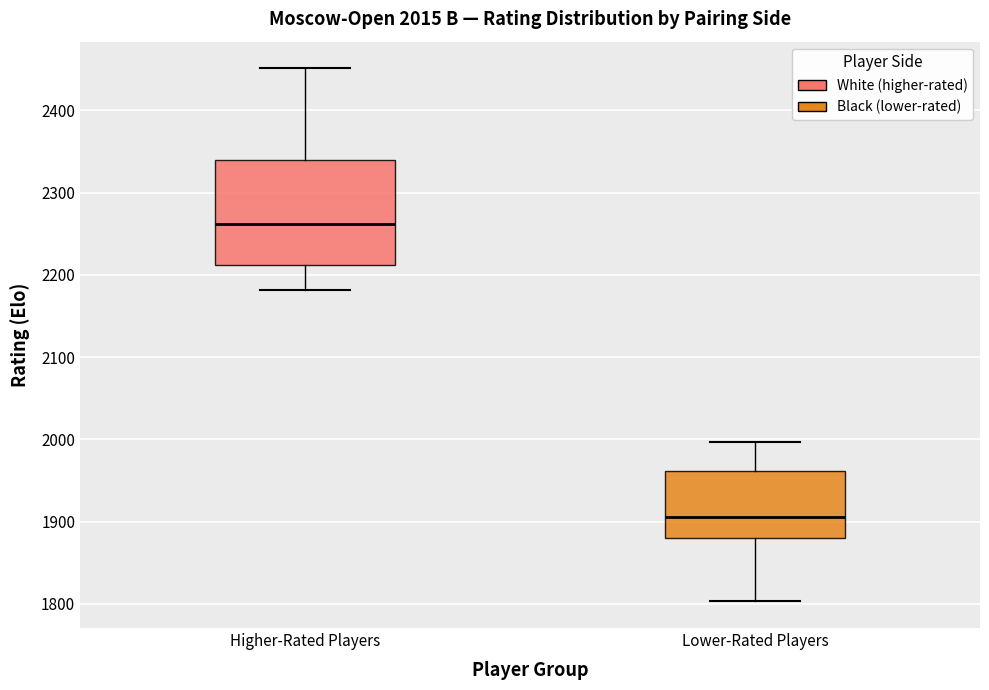

Which box's median line is the highest?

Higher-Rated Players